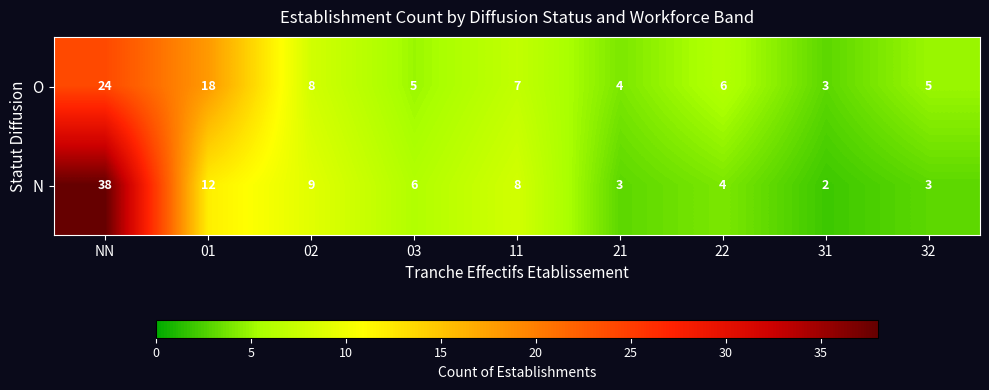

Reading right to left, transcribe all the data shown in this chart.

O: 5	3	6	4	7	5	8	18	24
N: 3	2	4	3	8	6	9	12	38